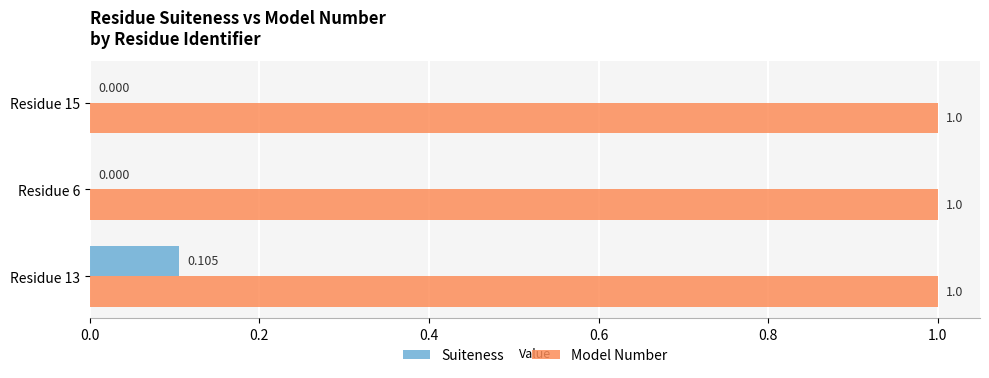

Between Residue 13 and Residue 15, which series saw the biggest shift?

Suiteness